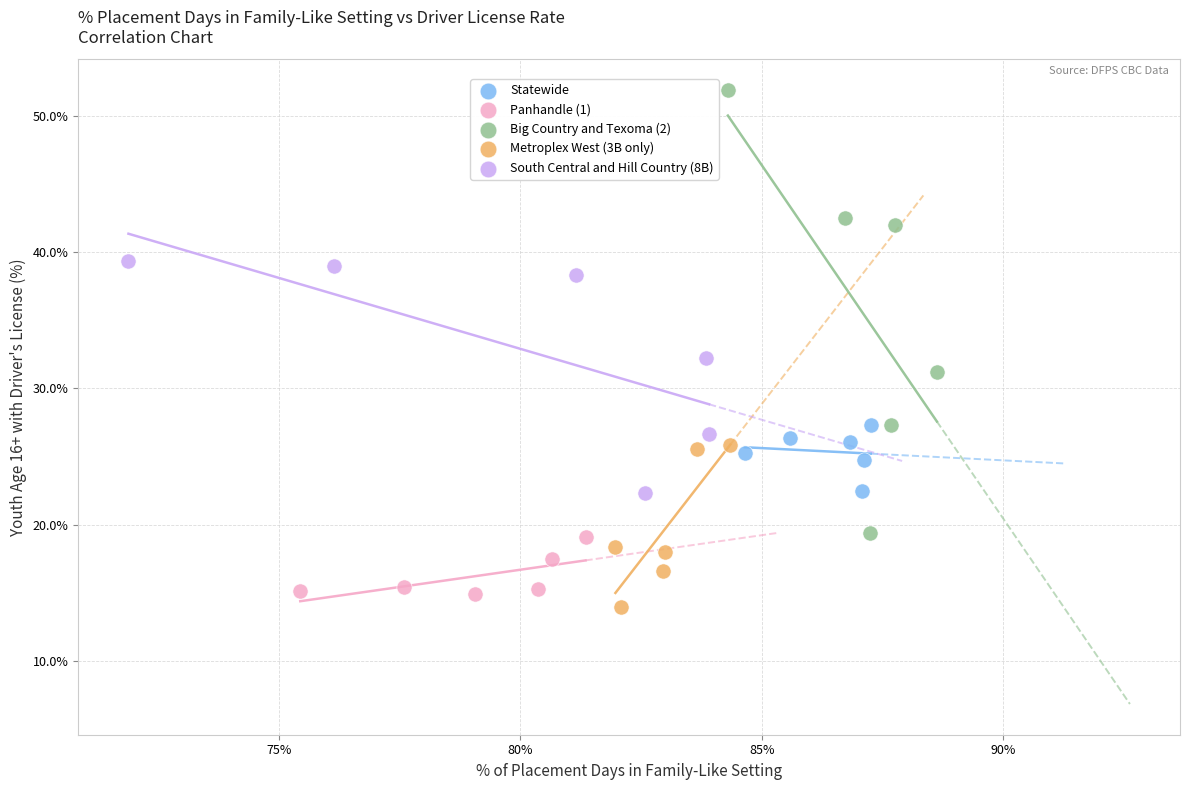

Which series reaches the maximum Y coordinate?

Big Country and Texoma (2)